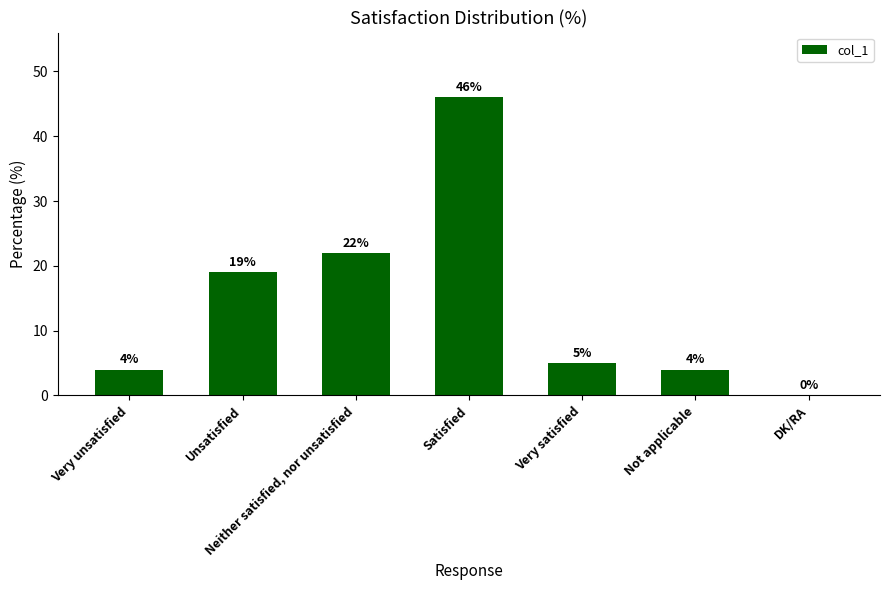

What is the change in value from Satisfied to DK/RA?

-46